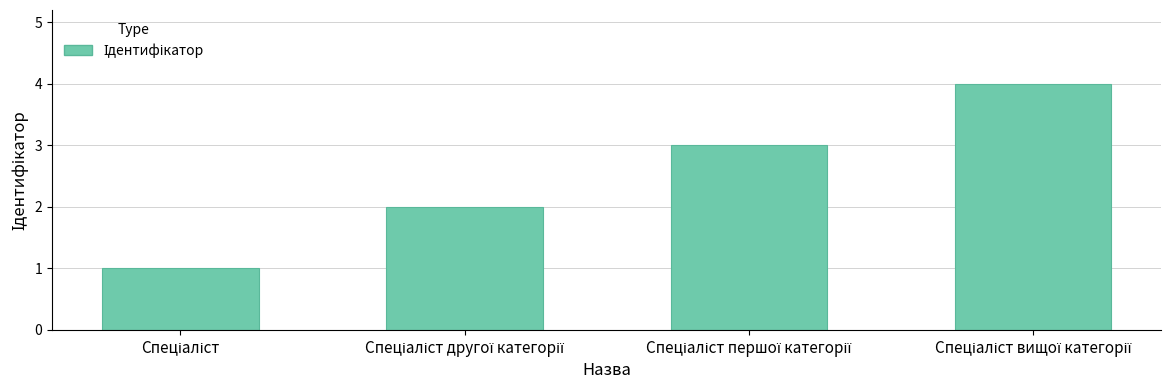

What is the minimum value shown in the chart?

1